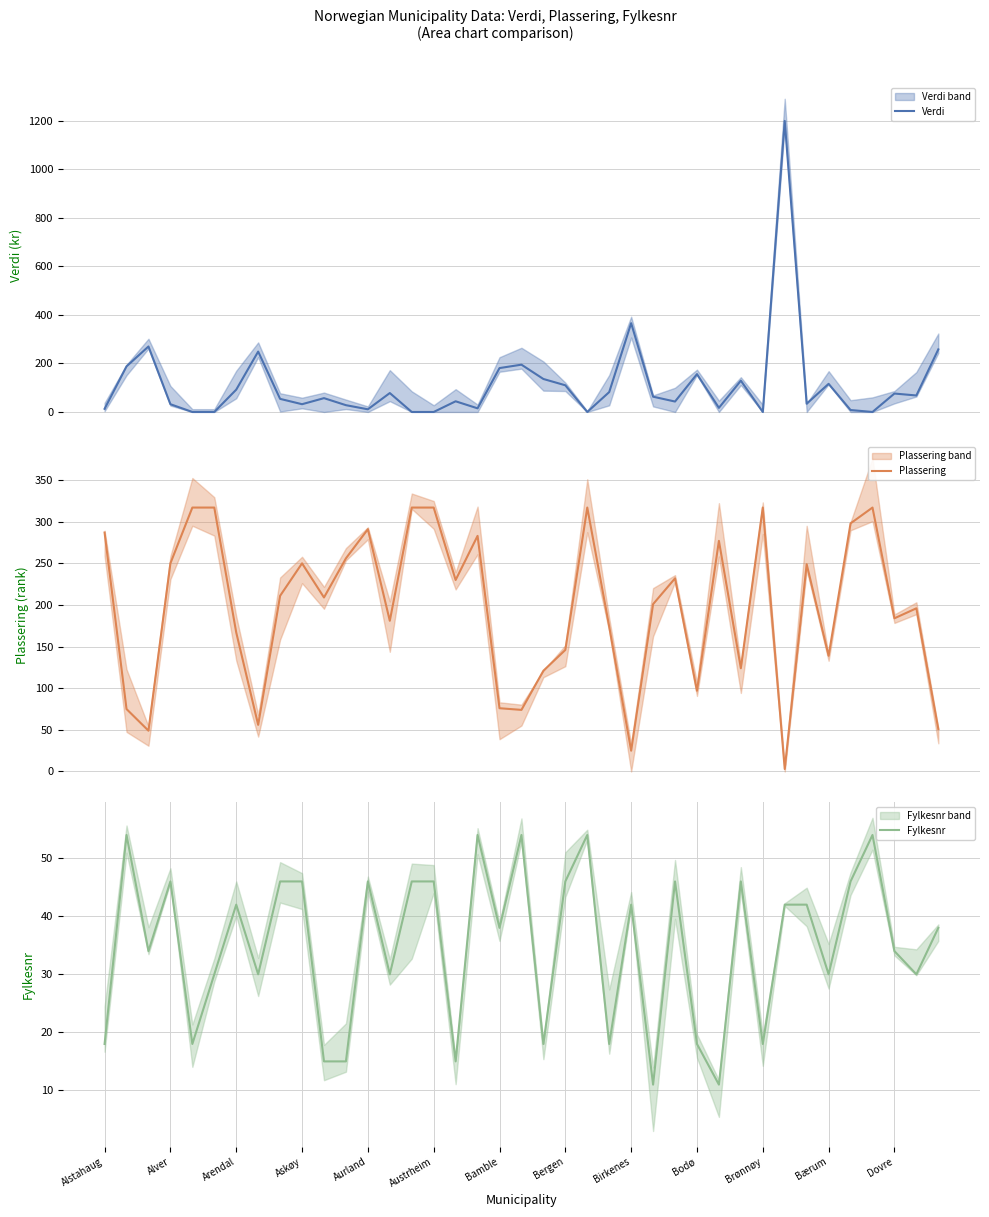

How many lines are shown in the chart?

3